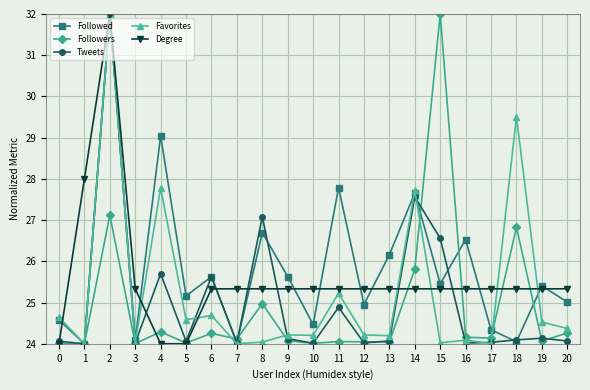

At how many categories does at least one series exceed 25?

20